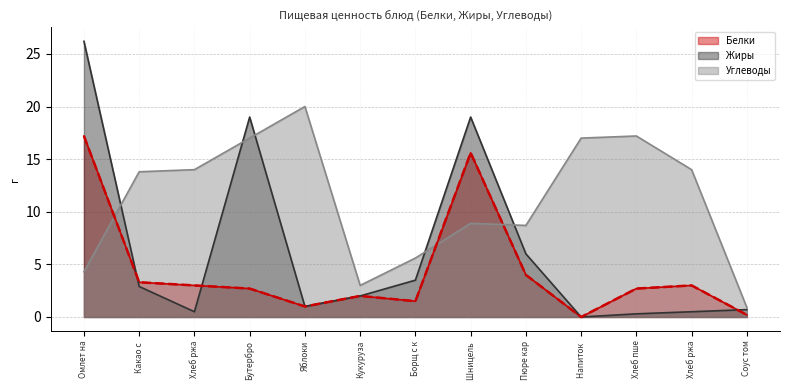

Is it true that the value at Борщ с к is 2.3?

False